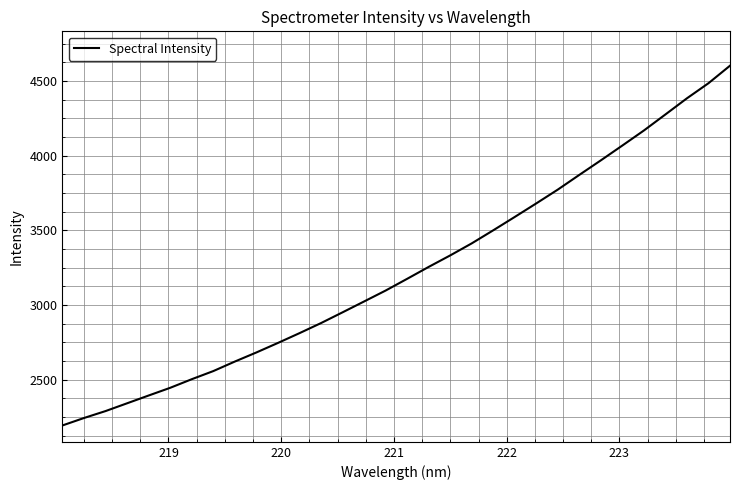

What is the greatest value displayed?

4601.6